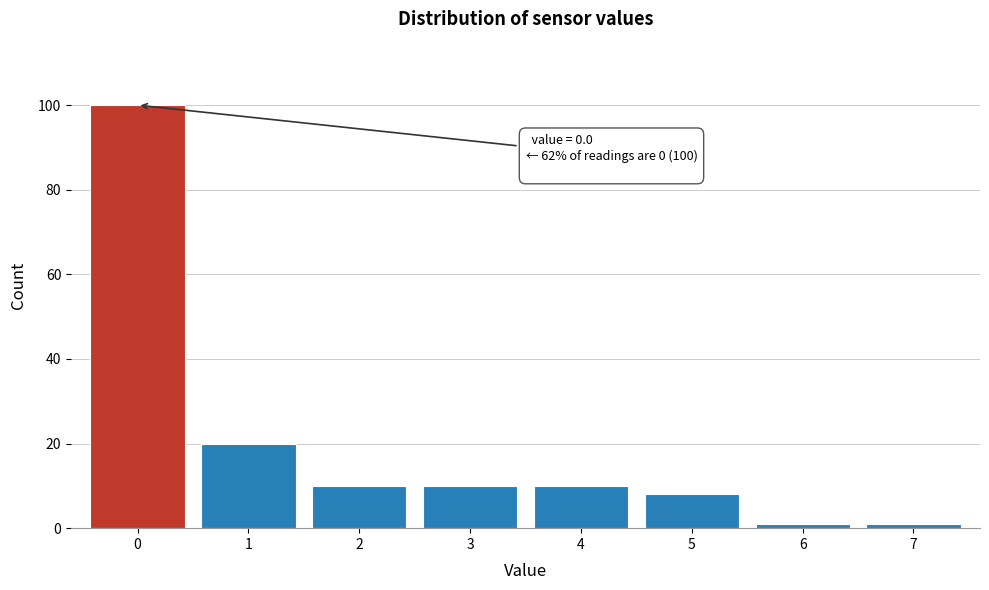

Which range on the x-axis has the tallest bar?

-0.5 to 0.5